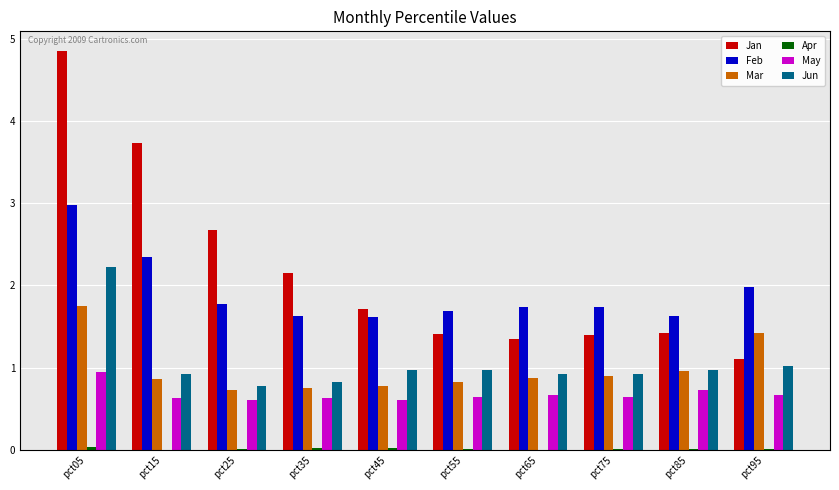

Which series changed the most between pct35 and pct65?

Jan